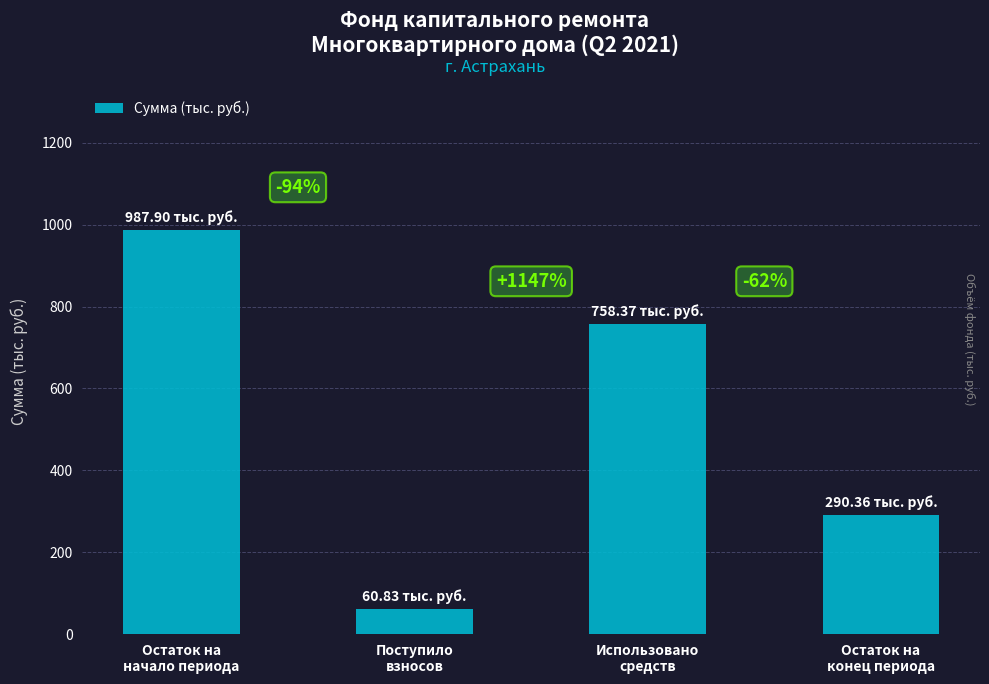

What is the minimum value shown in the chart?

60.8